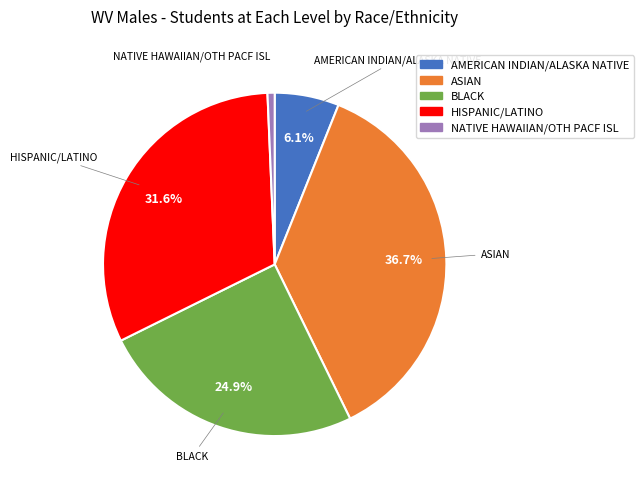

Is NATIVE HAWAIIAN/OTH PACF ISL the majority of the pie?

No